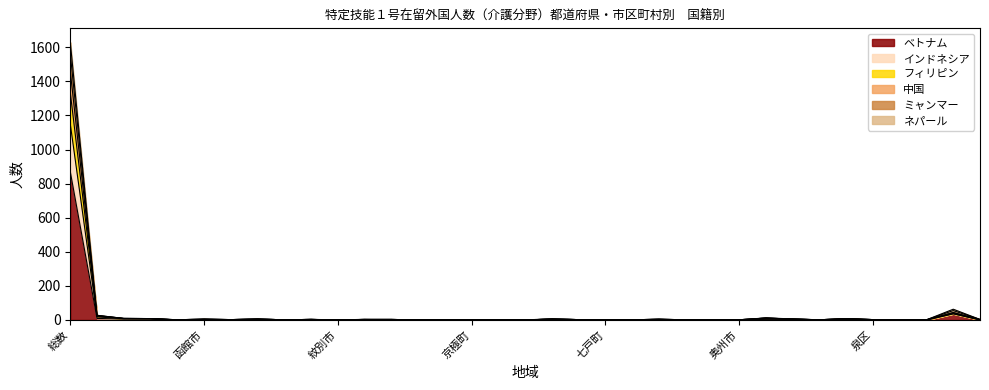

True or false: 中国 and インドネシア cross at least once.

False